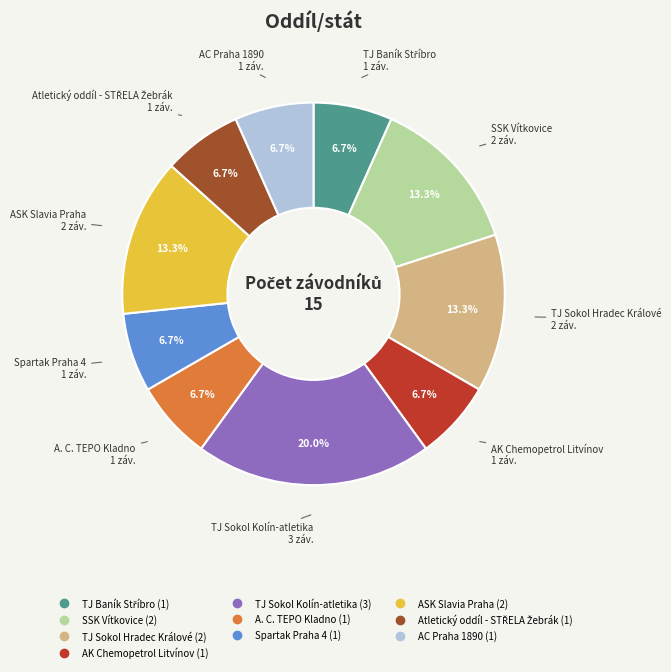

To the nearest percent, what portion does Spartak Praha 4 represent?

7%